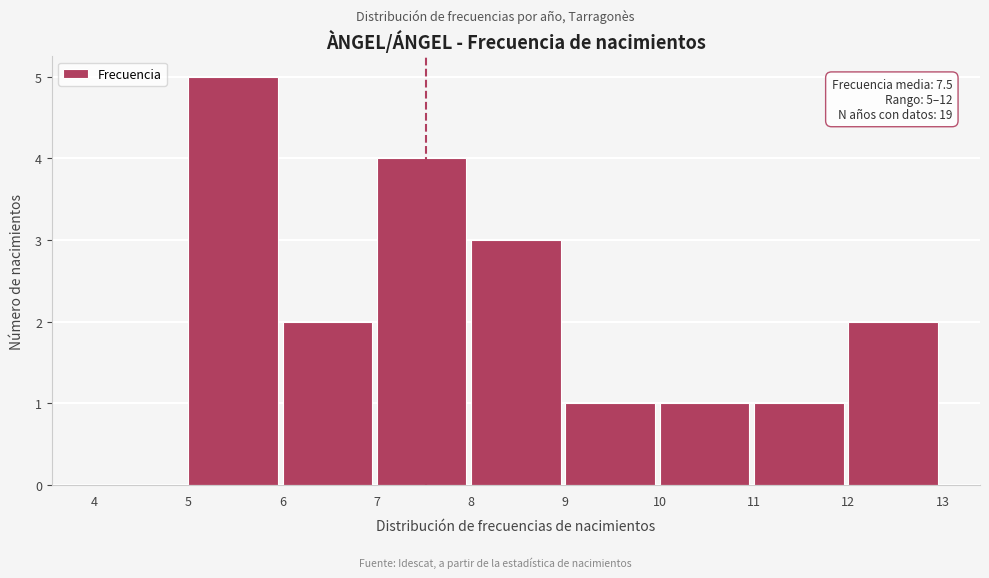

Which range on the x-axis has the tallest bar?

5 to 6